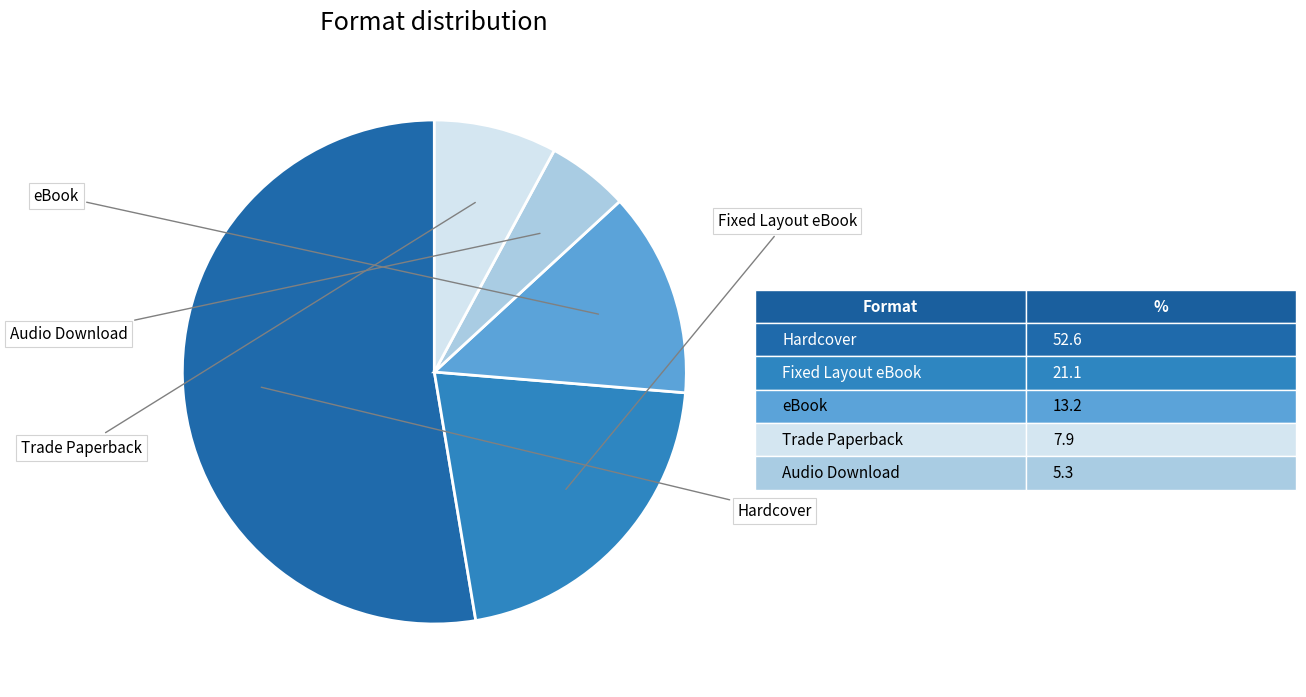

To the nearest percent, what is the difference between the Fixed Layout eBook and Trade Paperback slice percentages?

13%